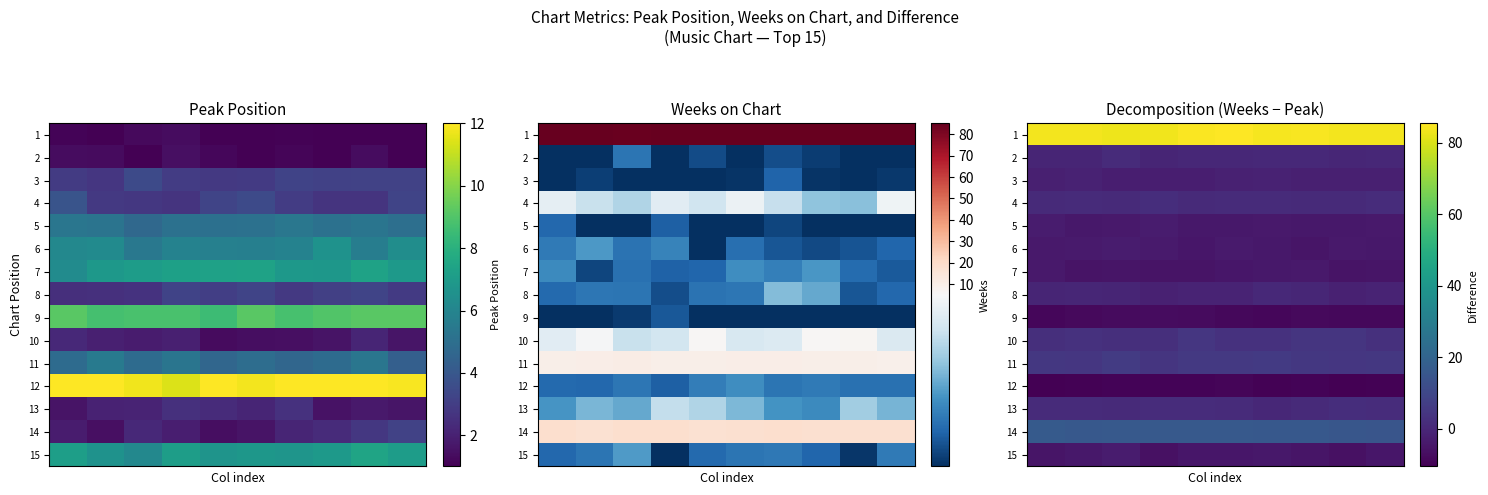

At how many categories does at least one series exceed 5?

10